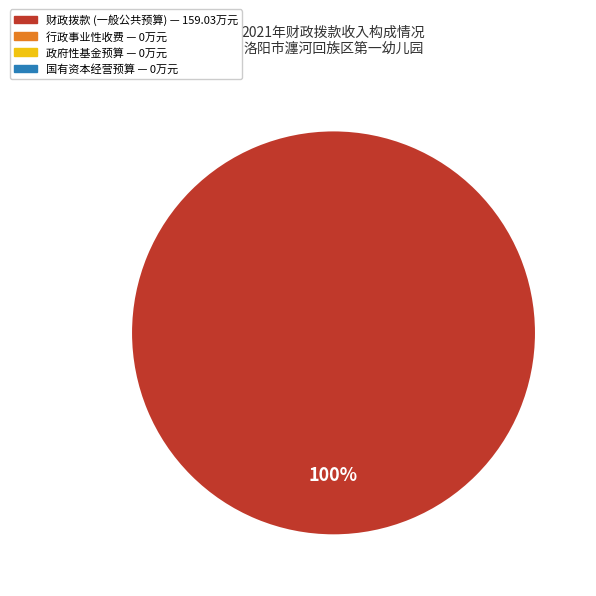

Is there a majority slice in this chart?

Yes